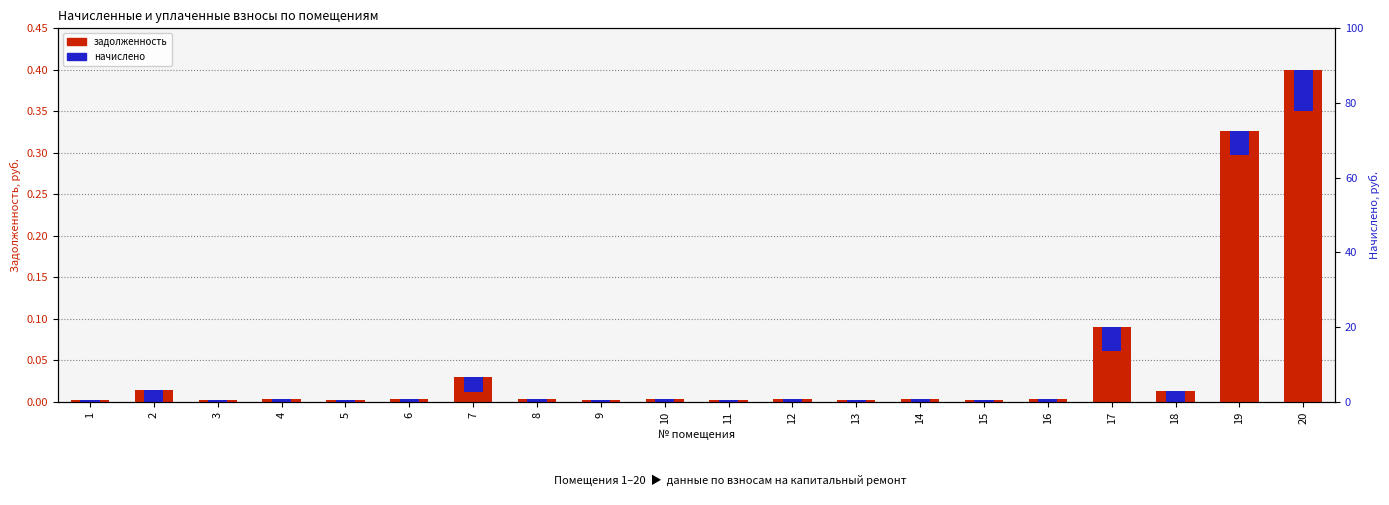

At which category is the sum across all series the highest?

20